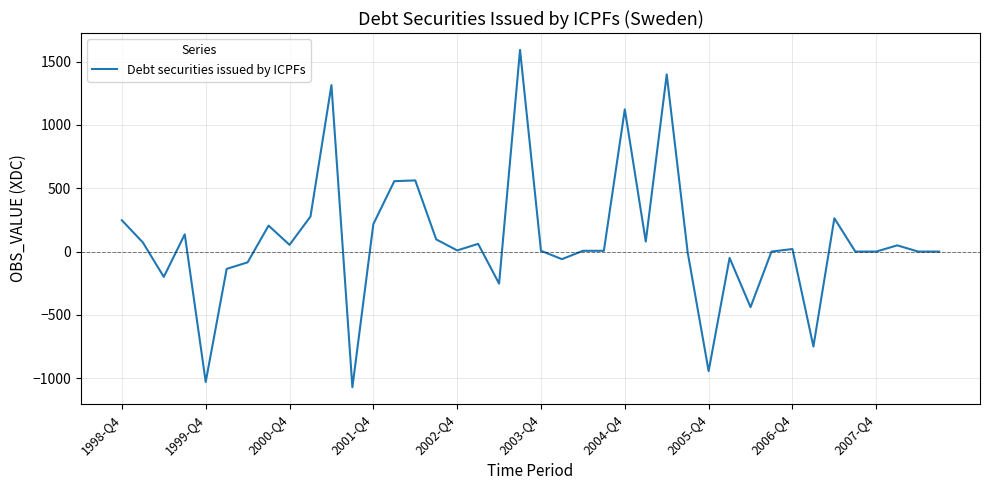

What is the smallest value displayed?

-1072